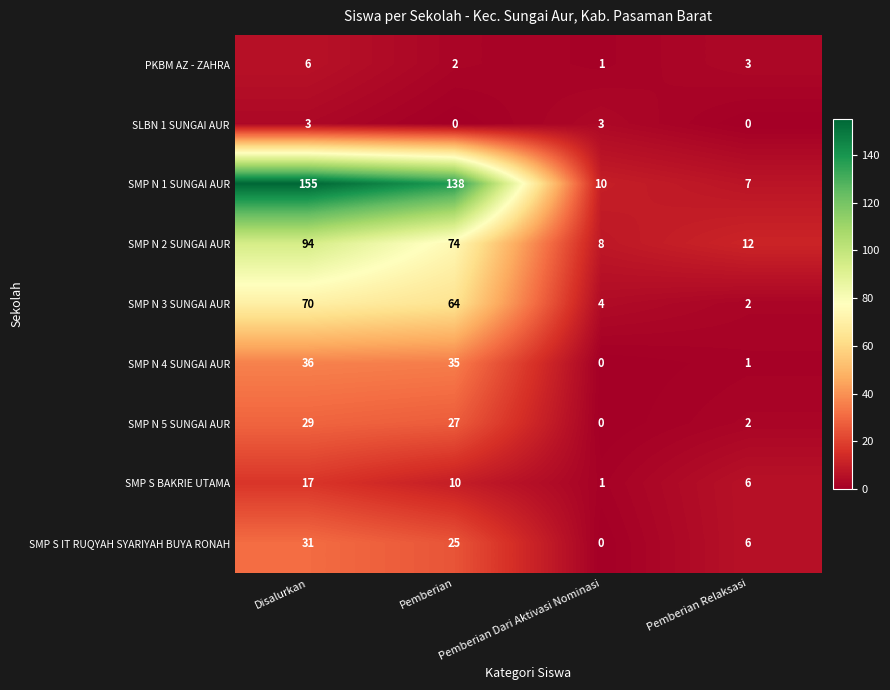

Which series has the largest total across all categories?

SMP N 1 SUNGAI AUR